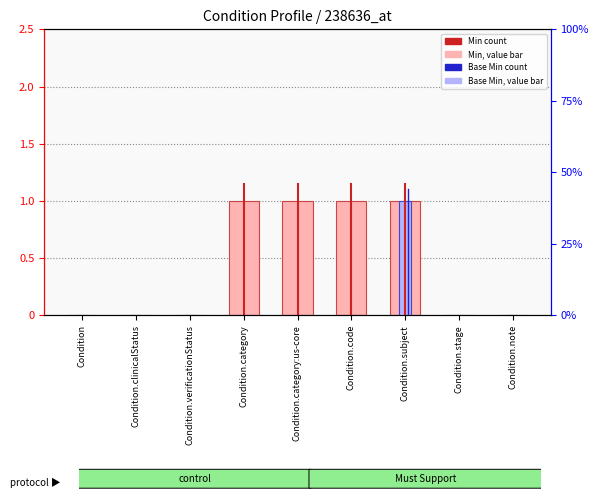

Which series has the largest total across all categories?

Min